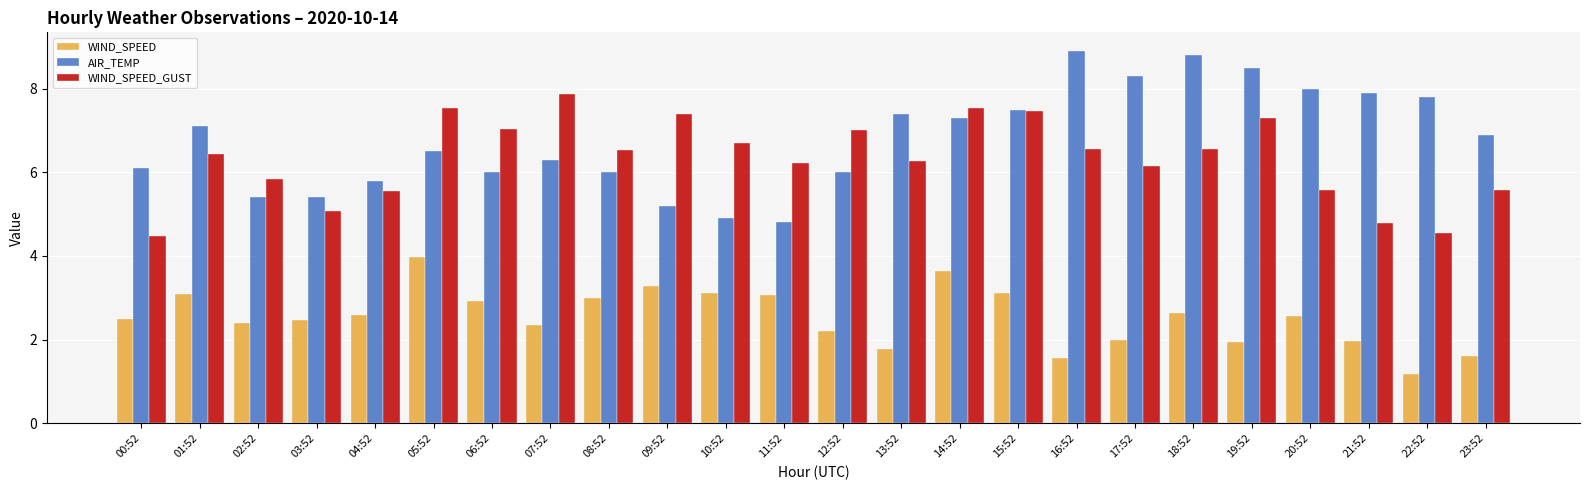

Which category has the lowest value in the WIND_SPEED_GUST series?

00:52